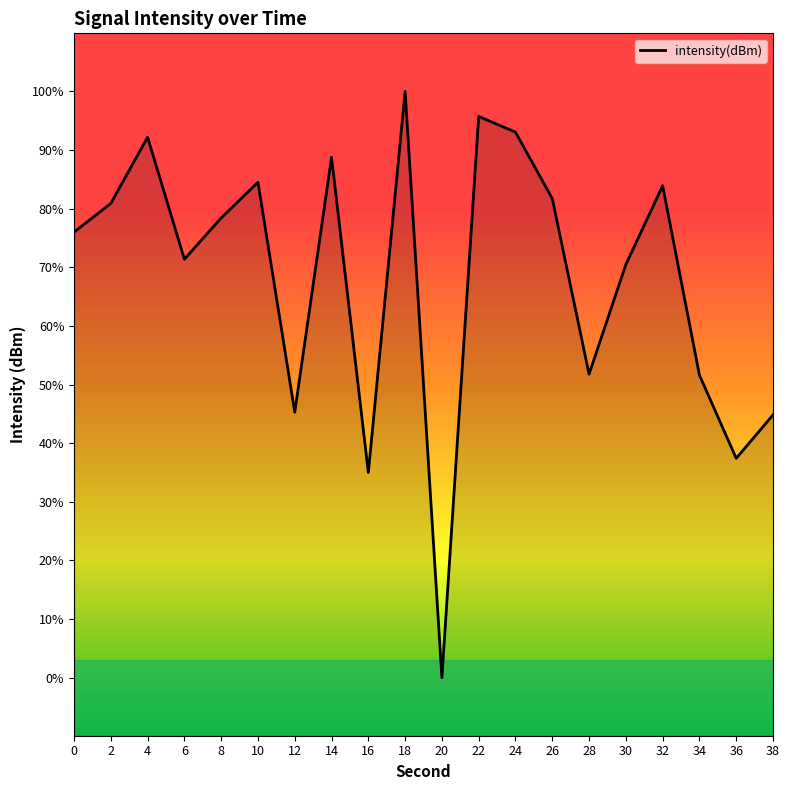

List the labels in order of value, smallest first.

20, 16, 36, 38, 12, 34, 28, 30, 6, 0, 8, 2, 26, 32, 10, 14, 4, 24, 22, 18